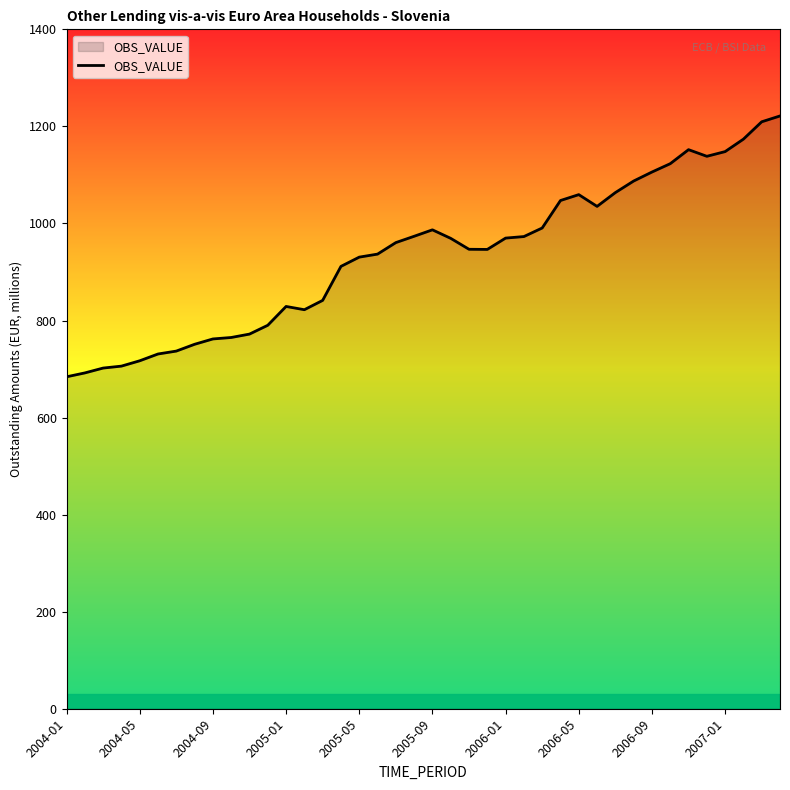

What is the greatest value displayed?

1221.5